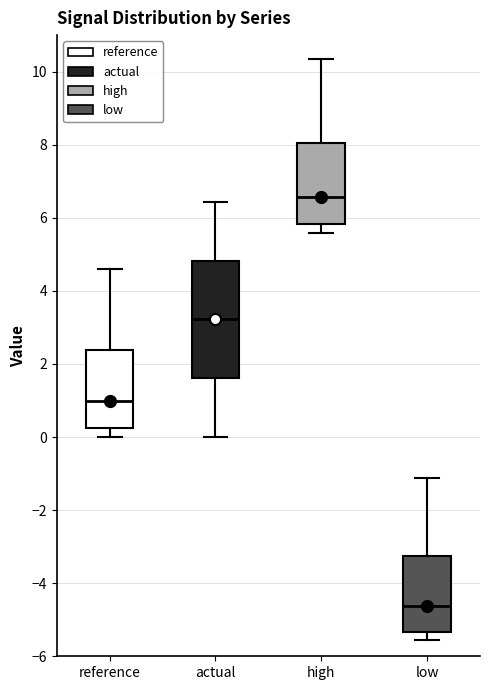

Reading left to right, transcribe this box plot: for each box, give where its median line is, the range the box spans, and where its two whiskers end, as read against the y-axis. The values are not printed on the chart, so give them approximately, as read against the axis.

reference: median 1.0, box 0.2 to 2.4, whiskers 0.0 to 4.6
actual: median 3.2, box 1.6 to 4.8, whiskers 0.0 to 6.4
high: median 6.6, box 5.8 to 8.0, whiskers 5.6 to 10.4
low: median -4.6, box -5.4 to -3.2, whiskers -5.6 to -1.2